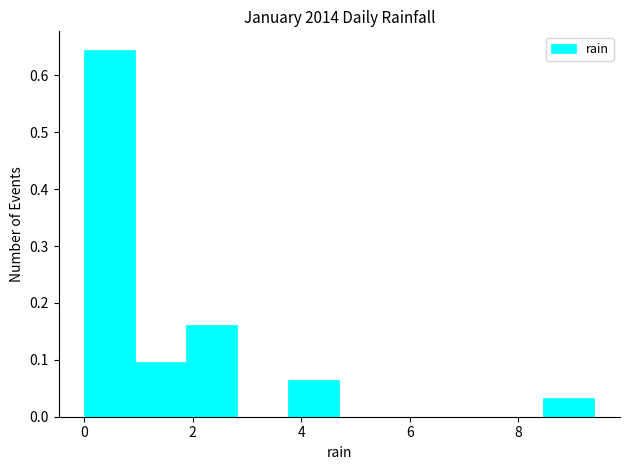

How tall is the bar that spans 8.46 to 9.40 on the x-axis? Neither the bar edges nor the heights are printed on the chart, so give them approximately, as read against the axes.

0.03